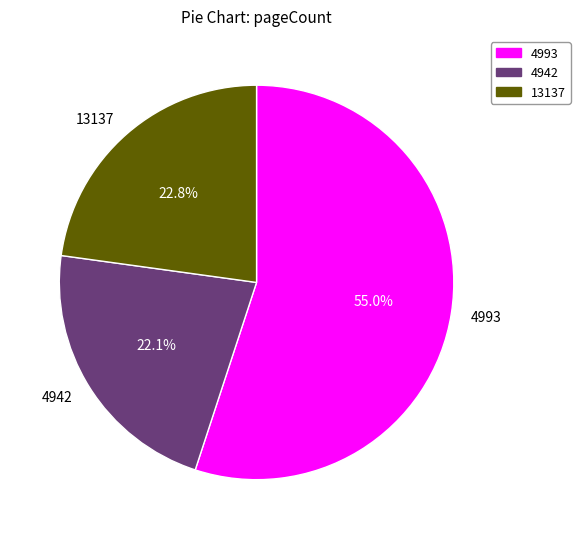

Does 13137 account for over 50% of the chart?

No